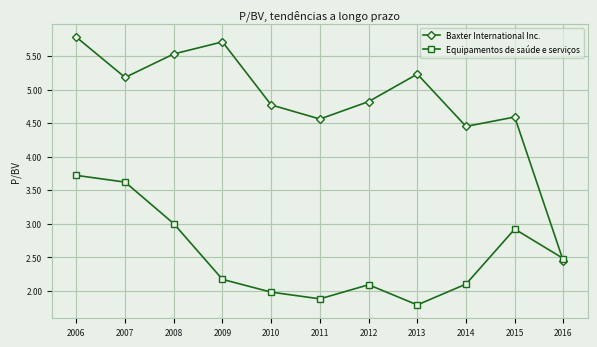

How many lines are shown in the chart?

2